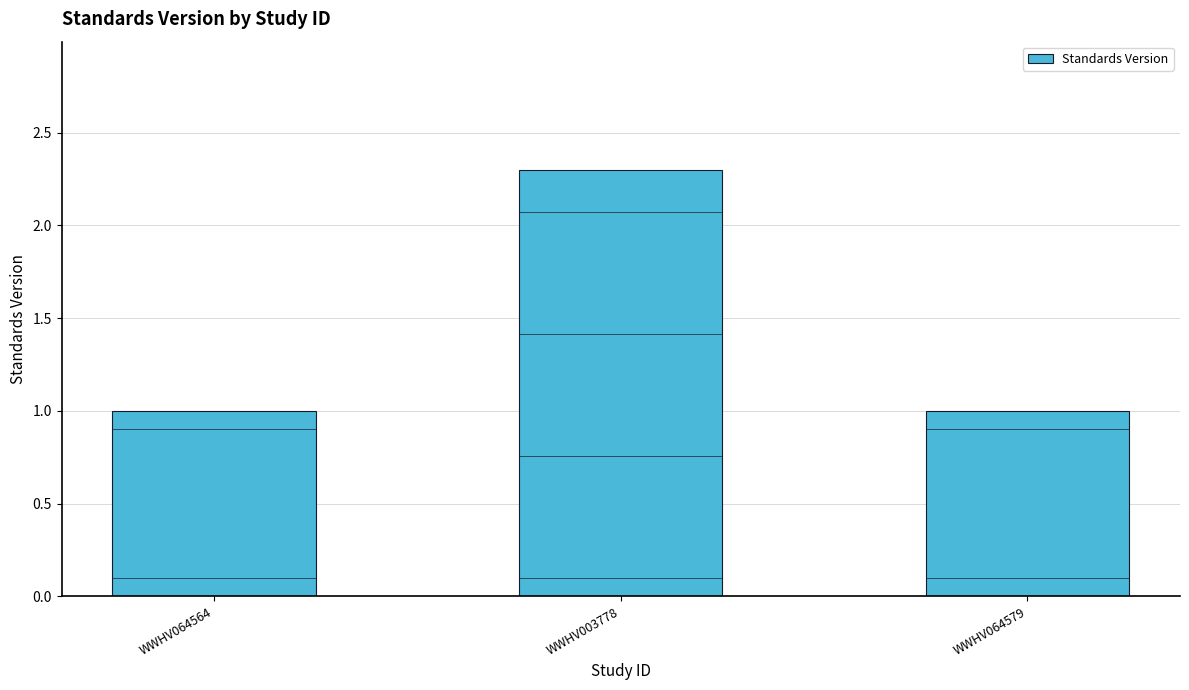

Does the chart contain stacked bars?

No